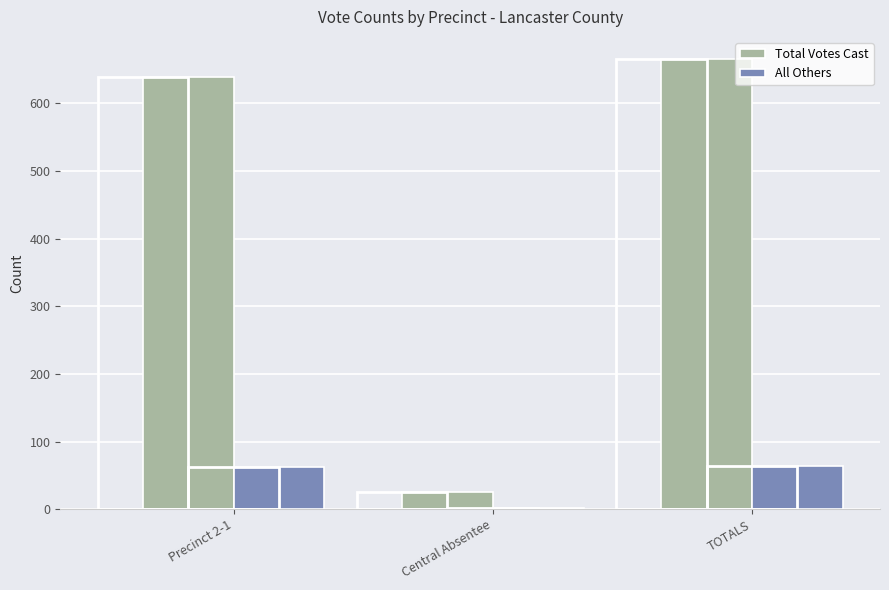

Which series has the largest total across all categories?

Total Votes Cast